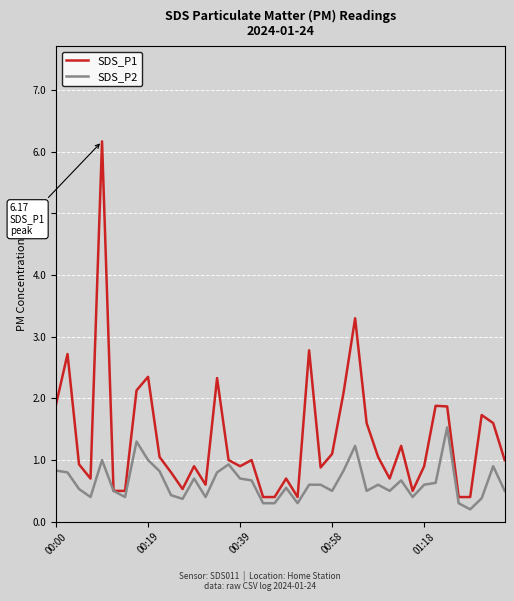

What is the minimum value for SDS_P1?

0.4